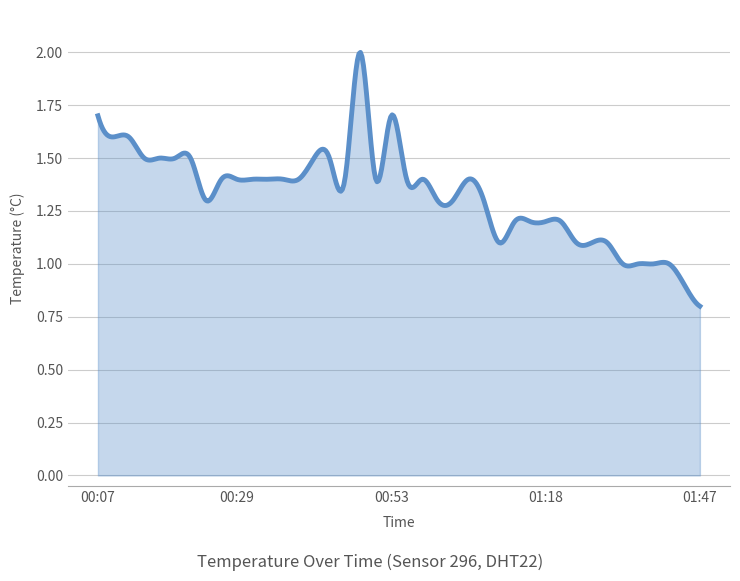

What is the label of the 23rd point from the right?

00:48